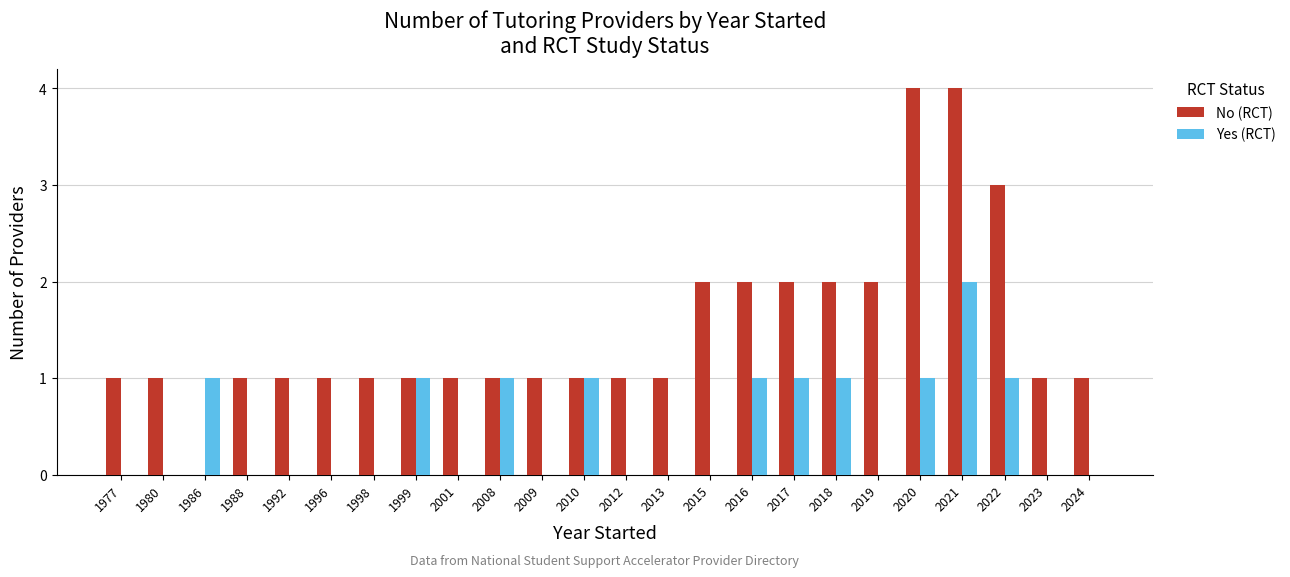

Reading left to right, extract all data points from this chart.

No (RCT): 1977=1	1980=1	1986=0	1988=1	1992=1	1996=1	1998=1	1999=1	2001=1	2008=1	2009=1	2010=1	2012=1	2013=1	2015=2	2016=2	2017=2	2018=2	2019=2	2020=4	2021=4	2022=3	2023=1	2024=1
Yes (RCT): 1977=0	1980=0	1986=1	1988=0	1992=0	1996=0	1998=0	1999=1	2001=0	2008=1	2009=0	2010=1	2012=0	2013=0	2015=0	2016=1	2017=1	2018=1	2019=0	2020=1	2021=2	2022=1	2023=0	2024=0